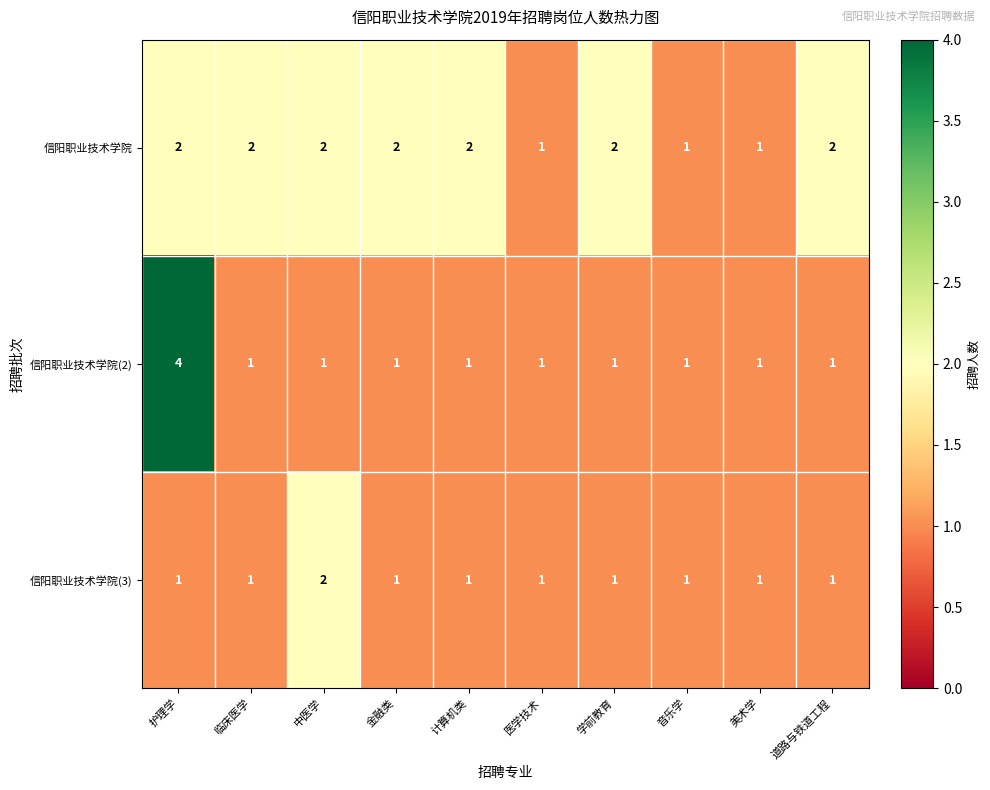

Which label corresponds to the largest value in the chart?

护理学